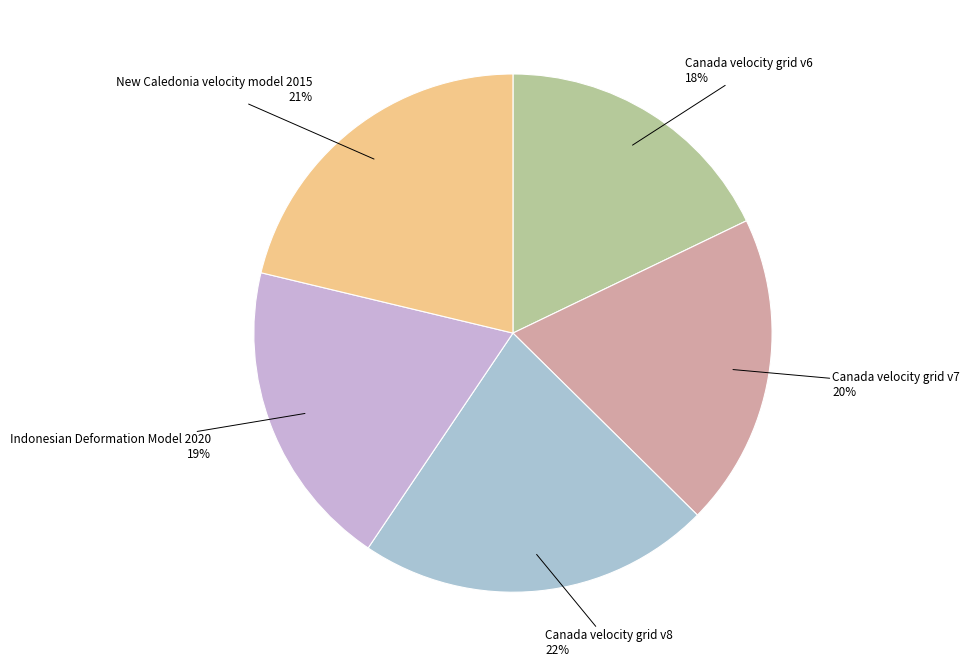

How many slices are in this pie chart?

5